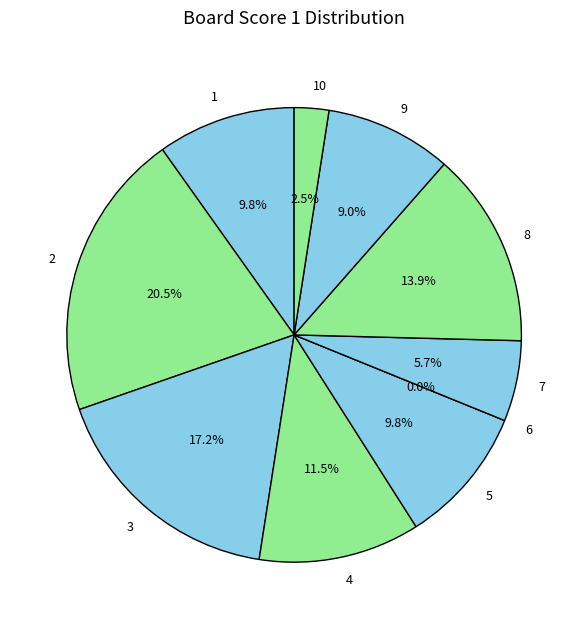

How many segments does this pie chart have?

10